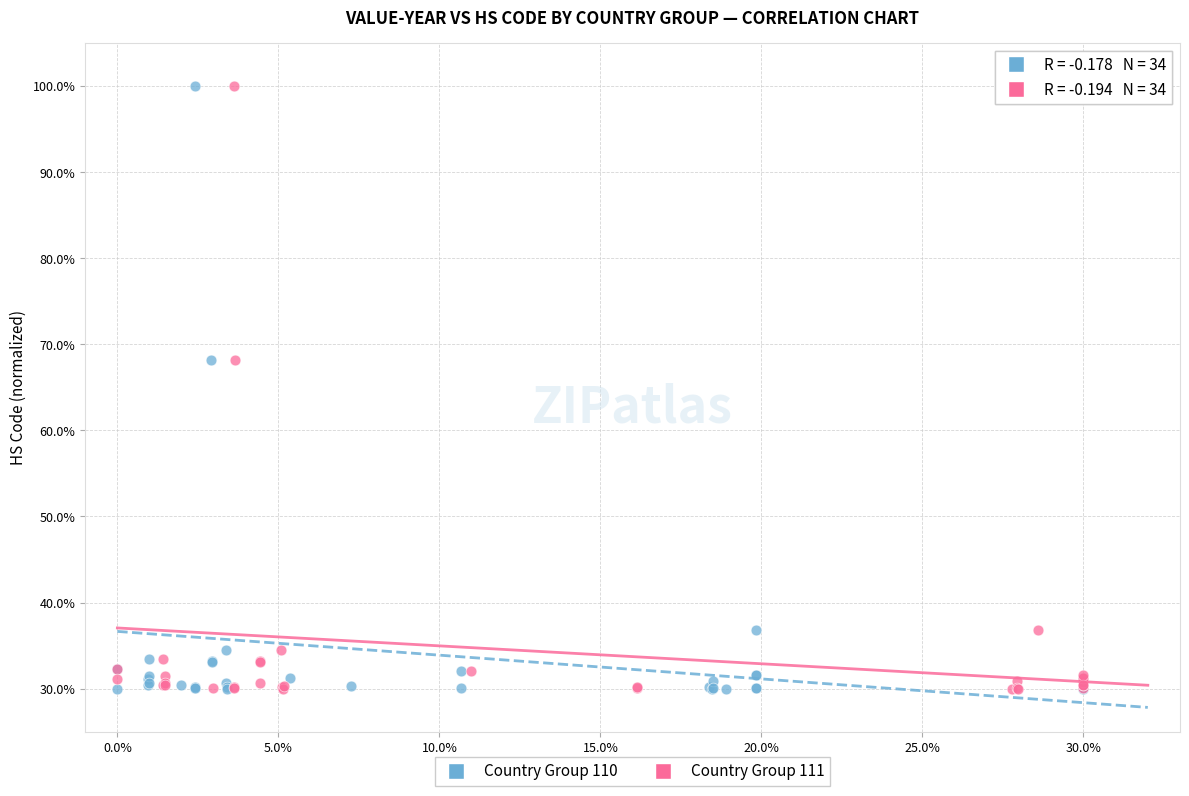

What are all the series names shown in the legend?

Country Group 110, Country Group 111